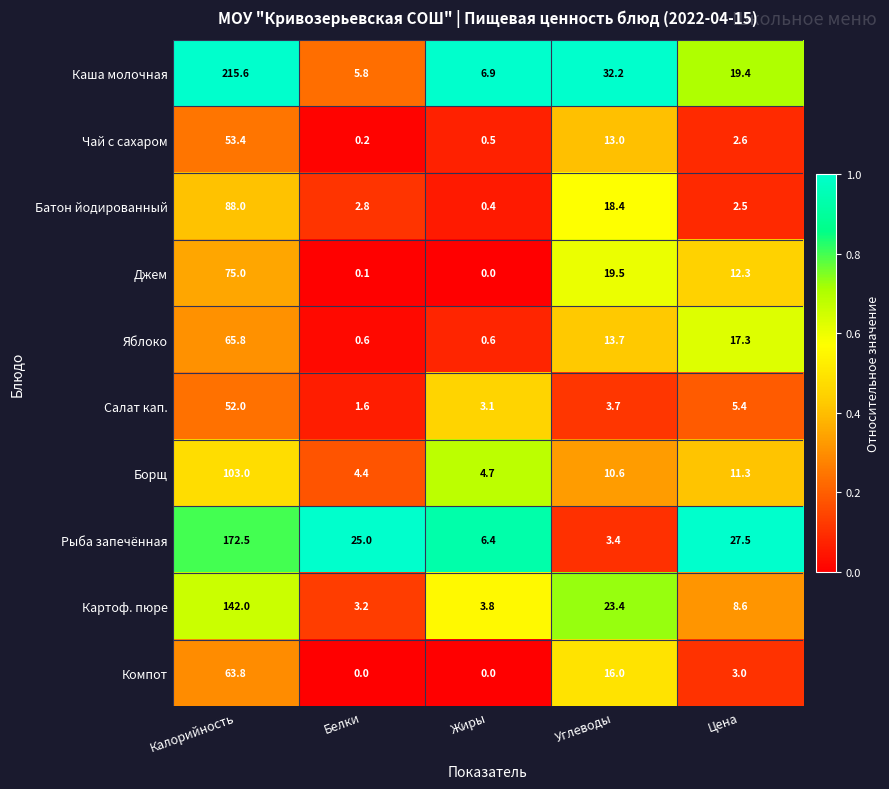

At which label does Рыба запечённая first exceed 25?

Калорийность